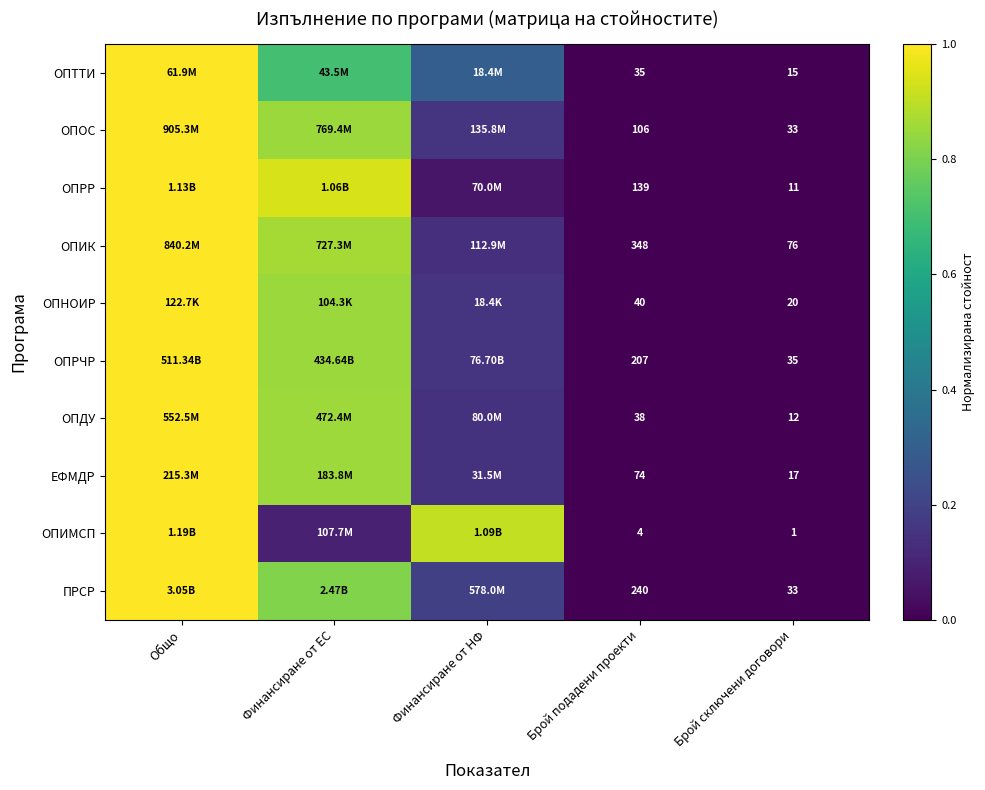

Is the value of ЕФМДР at Брой сключени договори greater than the value of ОПРЧР at Финансиране от ЕС?

No